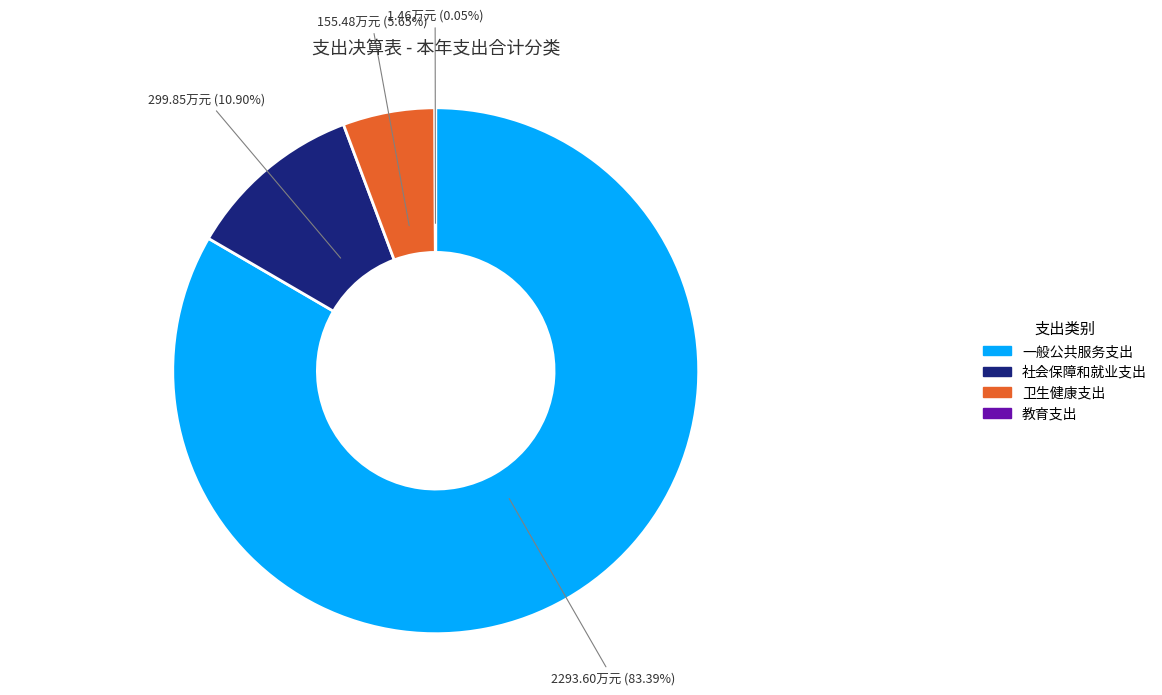

What is the ratio of the value at 社会保障和就业支出 to the value at 卫生健康支出?

1.9